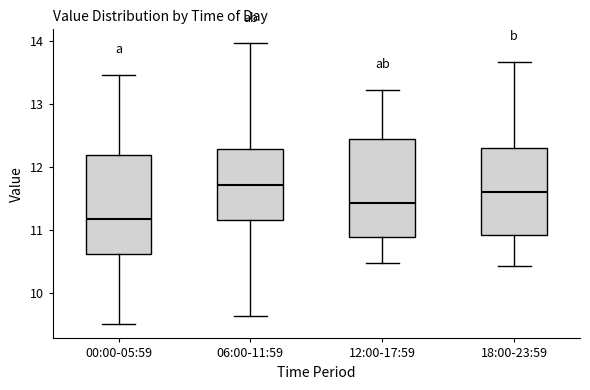

Reading left to right, transcribe this box plot: for each box, give where its median line is, the range the box spans, and where its two whiskers end, as read against the y-axis. The values are not printed on the chart, so give them approximately, as read against the axis.

00:00-05:59: median 11.2, box 10.6 to 12.2, whiskers 9.5 to 13.5
06:00-11:59: median 11.7, box 11.2 to 12.3, whiskers 9.6 to 14.0
12:00-17:59: median 11.4, box 10.9 to 12.4, whiskers 10.5 to 13.2
18:00-23:59: median 11.6, box 10.9 to 12.3, whiskers 10.4 to 13.7